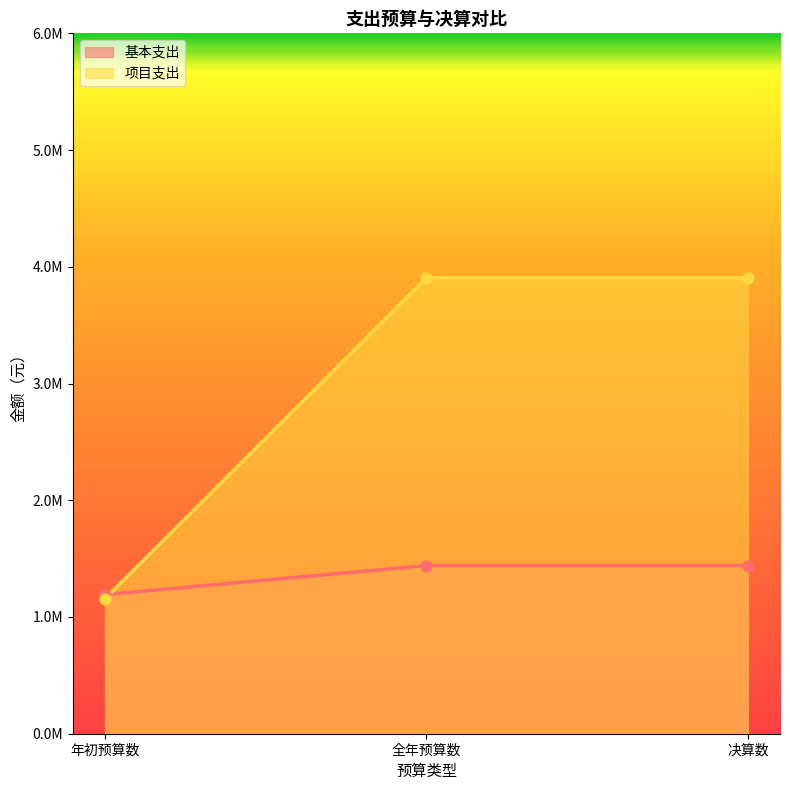

At which category is the sum across all series the highest?

全年预算数